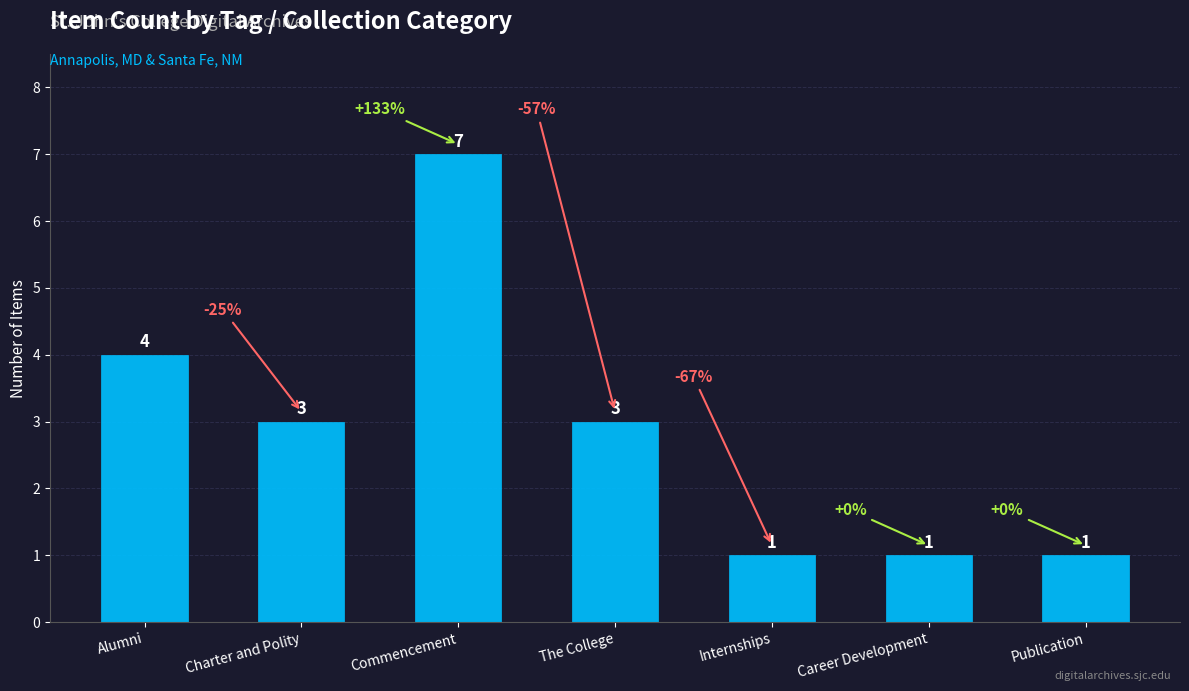

Is it true that the value at The College is 5?

False